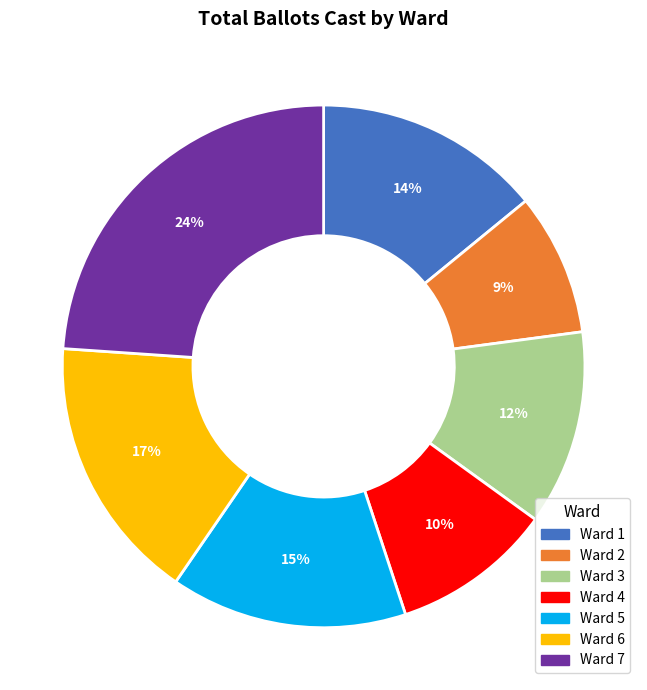

What is the ratio of the value at Ward 1 to the value at Ward 7?

0.6